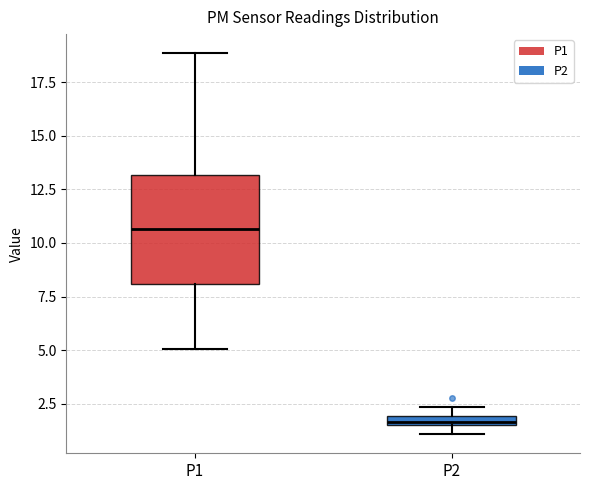

Which box's median line is the lowest?

P2